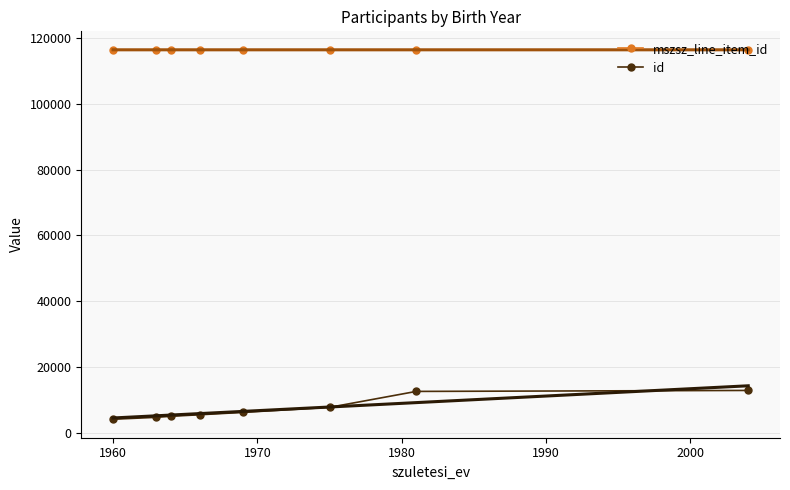

What is the average value of the id series?

7386.2